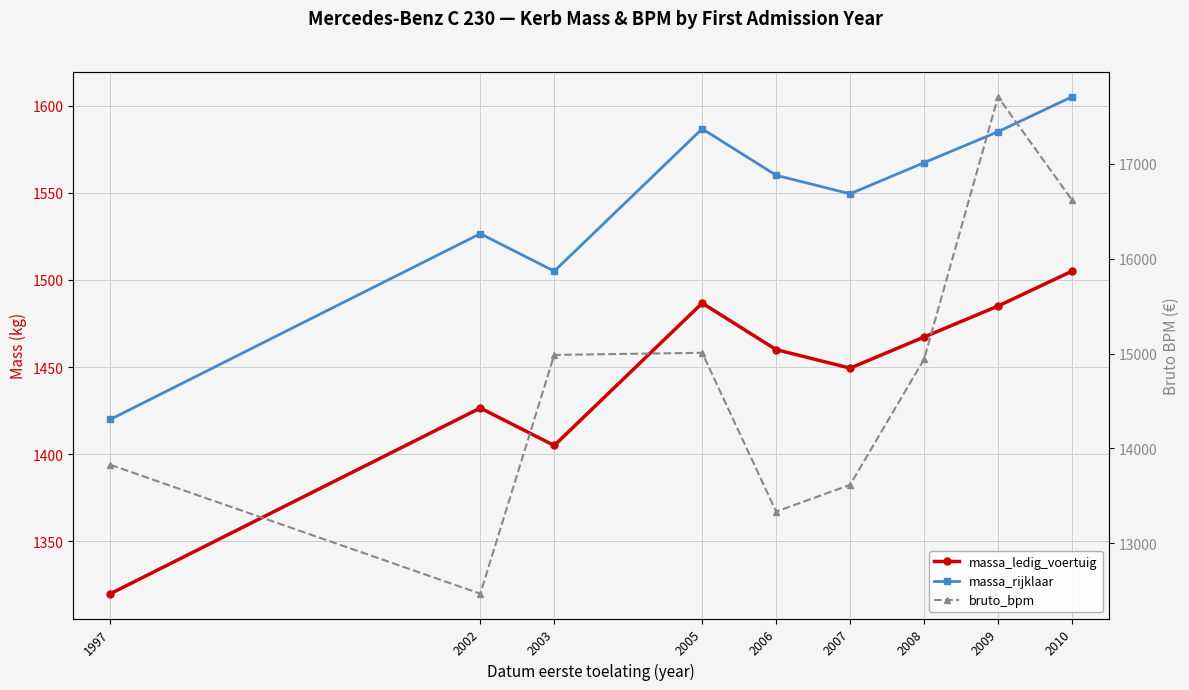

At which label is bruto_bpm closest to 15087?

2005